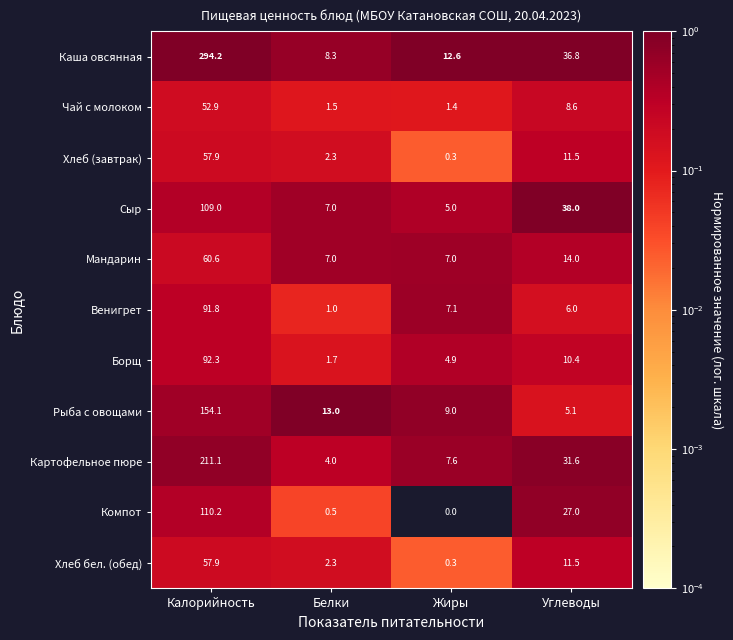

True or false: Сыр has a value of 109.0 at Калорийность.

True